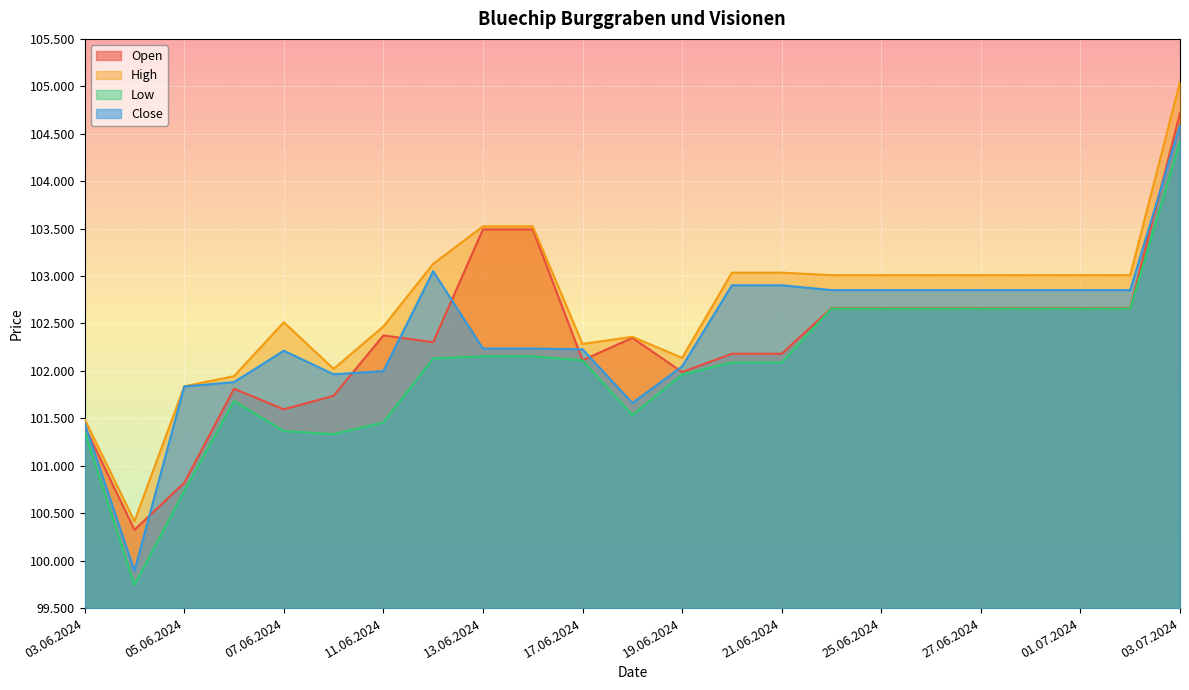

Which category has the highest value across all series?

03.07.2024